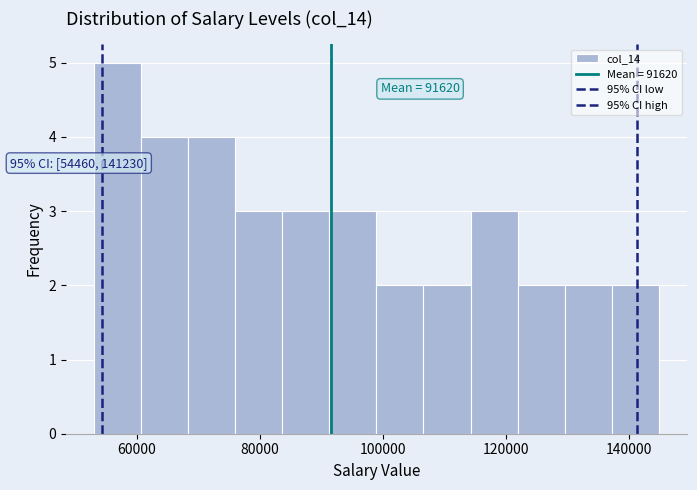

Read against the x-axis, roughly where is the centre of the tallest bar?

56000